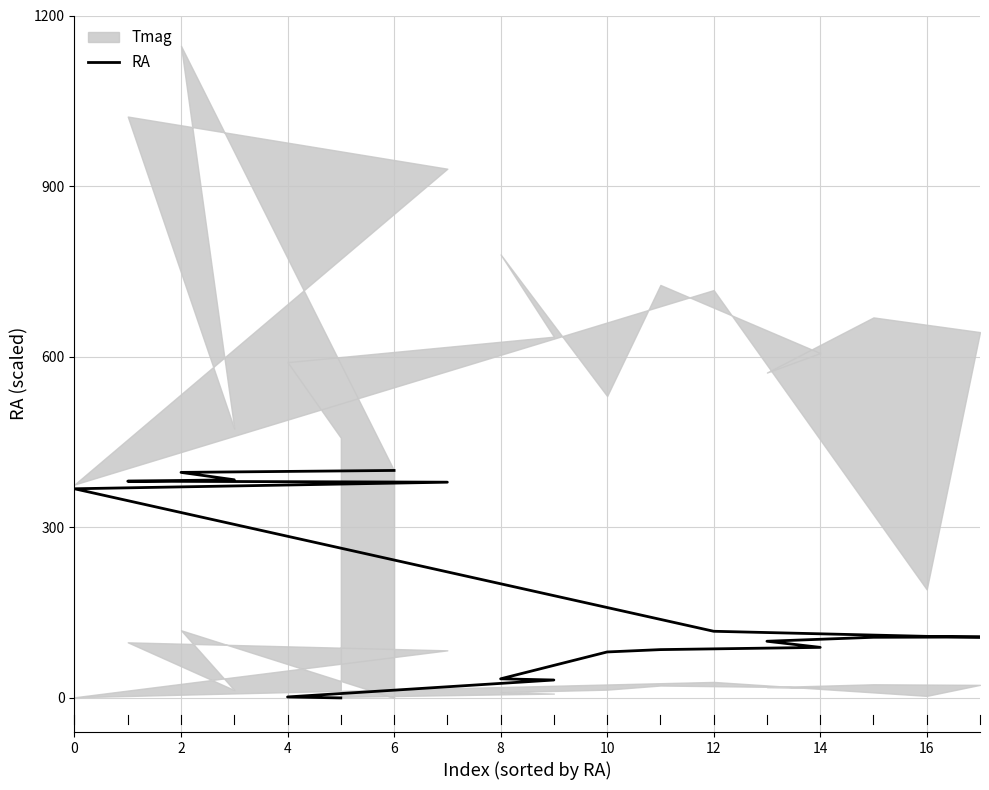

What is the ratio of the value at 17 to the value at 16?

3.8